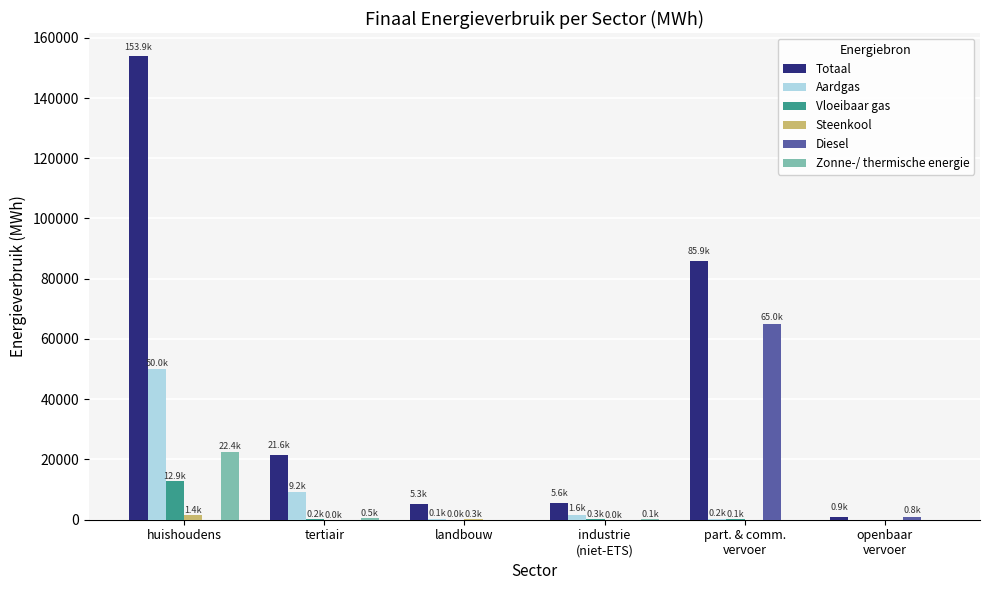

Which series changed the most between huishoudens and landbouw?

Totaal